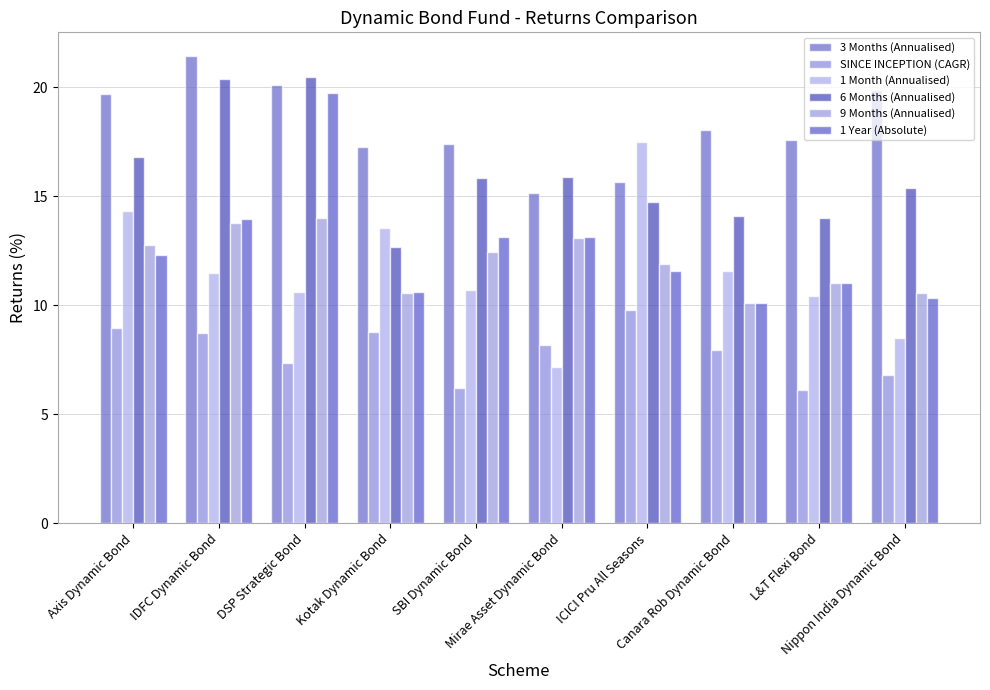

What is the difference between the second highest and minimum values in the 1 Month (Annualised) series?

7.1